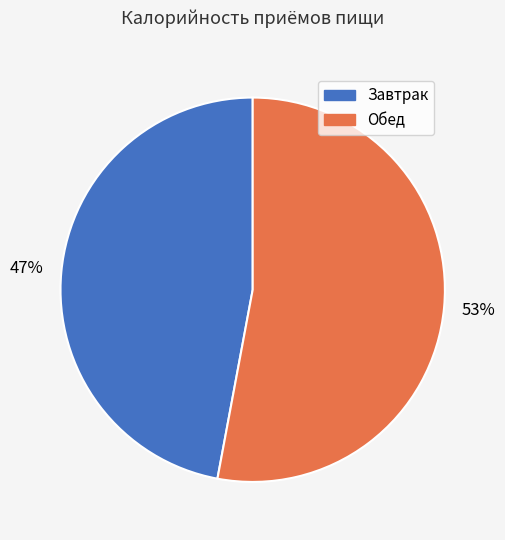

How many segments does this pie chart have?

2